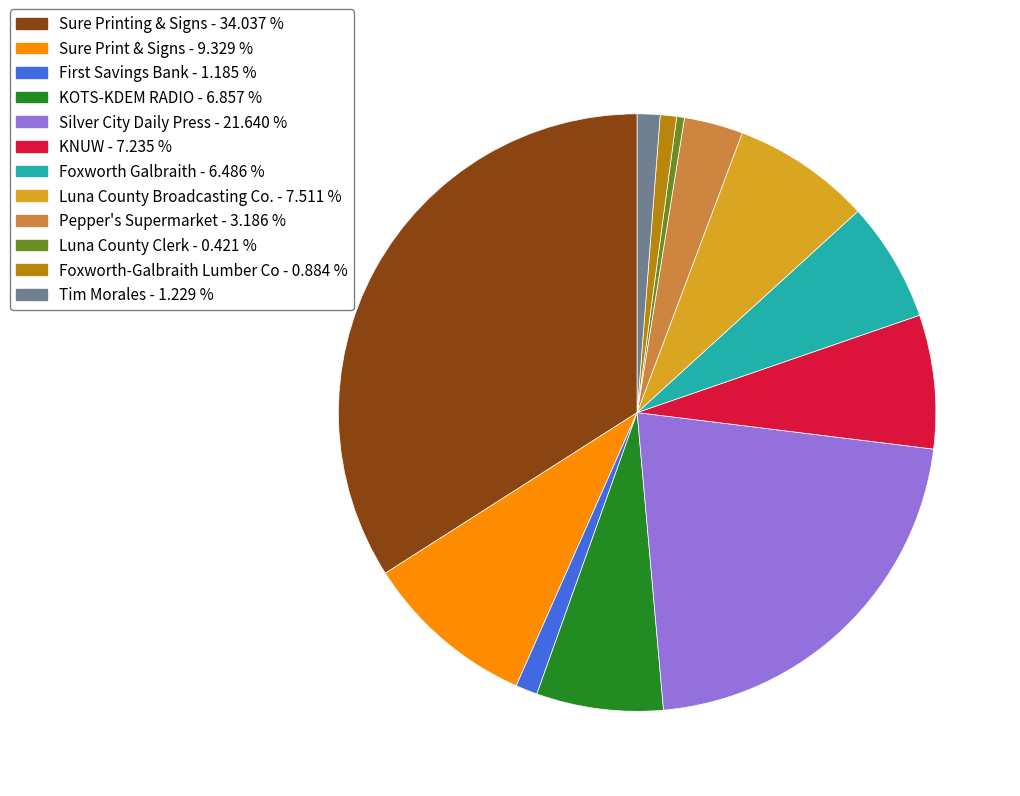

Combined, do Tim Morales - 1.229 % and Luna County Broadcasting Co. - 7.511 % account for over 50%?

No